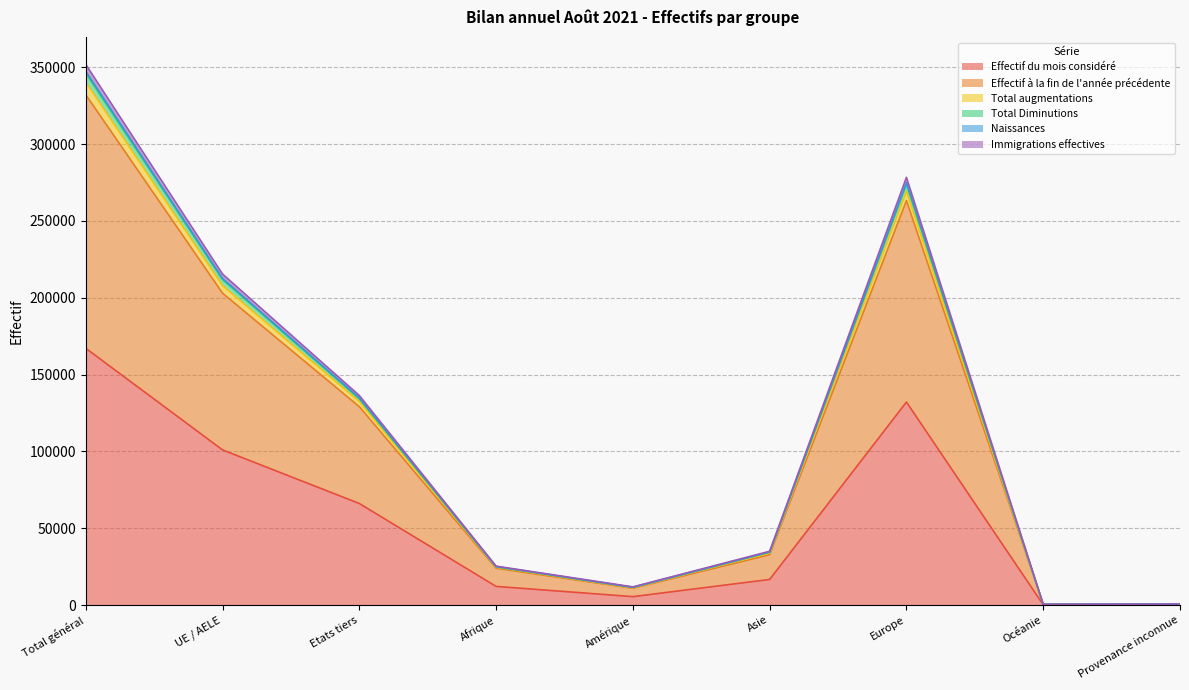

True or false: Total Diminutions and Effectif à la fin de l'année précédente cross at least once.

False